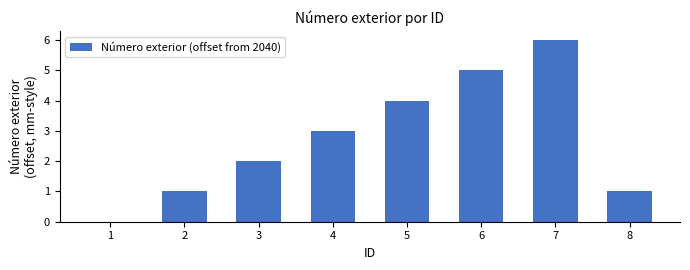

What is the sum of all values?

22